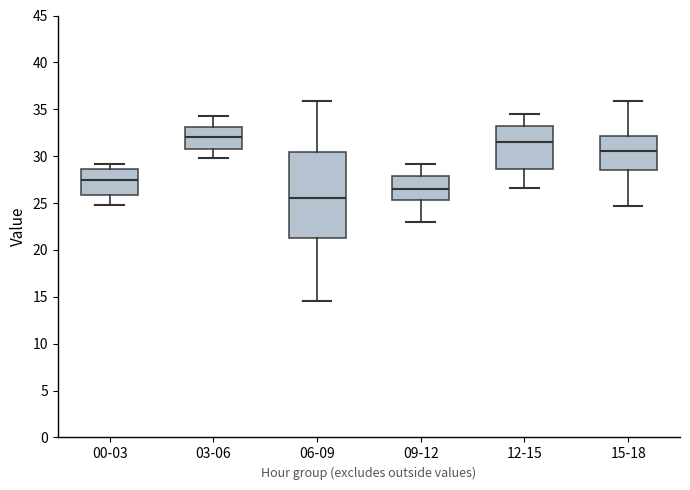

Reading left to right, transcribe this box plot: for each box, give where its median line is, the range the box spans, and where its two whiskers end, as read against the y-axis. The values are not printed on the chart, so give them approximately, as read against the axis.

00-03: median 27.5, box 26.0 to 28.5, whiskers 25.0 to 29.0
03-06: median 32.0, box 31.0 to 33.0, whiskers 30.0 to 34.5
06-09: median 25.5, box 21.5 to 30.5, whiskers 14.5 to 36.0
09-12: median 26.5, box 25.5 to 28.0, whiskers 23.0 to 29.0
12-15: median 31.5, box 28.5 to 33.0, whiskers 26.5 to 34.5
15-18: median 30.5, box 28.5 to 32.0, whiskers 24.5 to 36.0